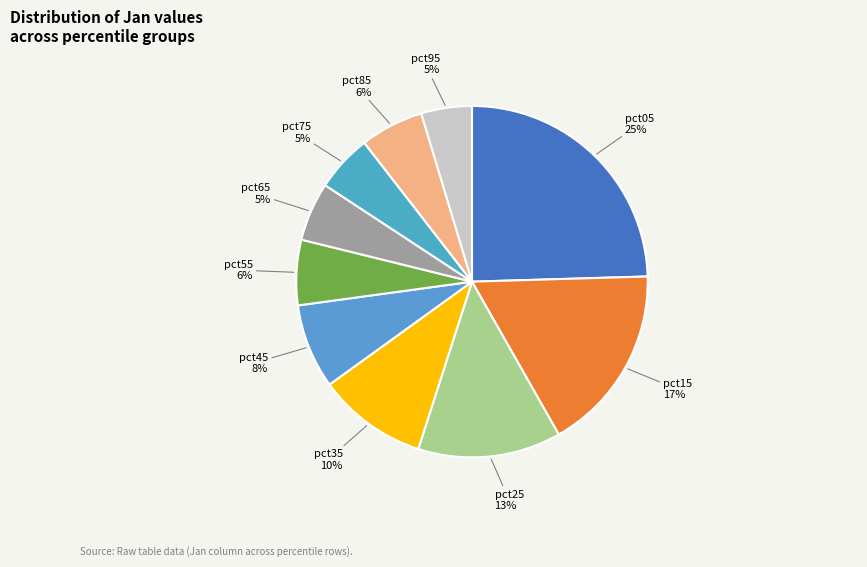

How many segments does this pie chart have?

10